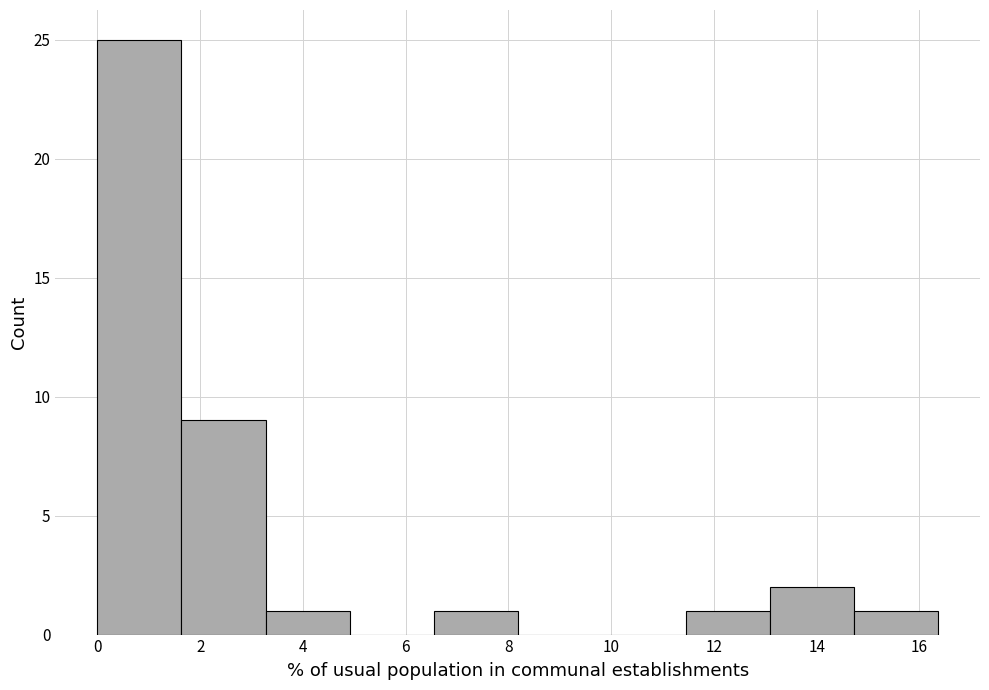

Reading left to right, list every bar in this chart as the range it spans on the x-axis followed by its height. Neither the bar edges nor the heights are printed on the chart, so give them approximately, as read against the axes.

0.0 to 1.6: 25
1.6 to 3.2: 9
3.2 to 5.0: 1
5.0 to 6.6: 0
6.6 to 8.2: 1
8.2 to 9.8: 0
9.8 to 11.4: 0
11.4 to 13.0: 1
13.0 to 14.8: 2
14.8 to 16.4: 1